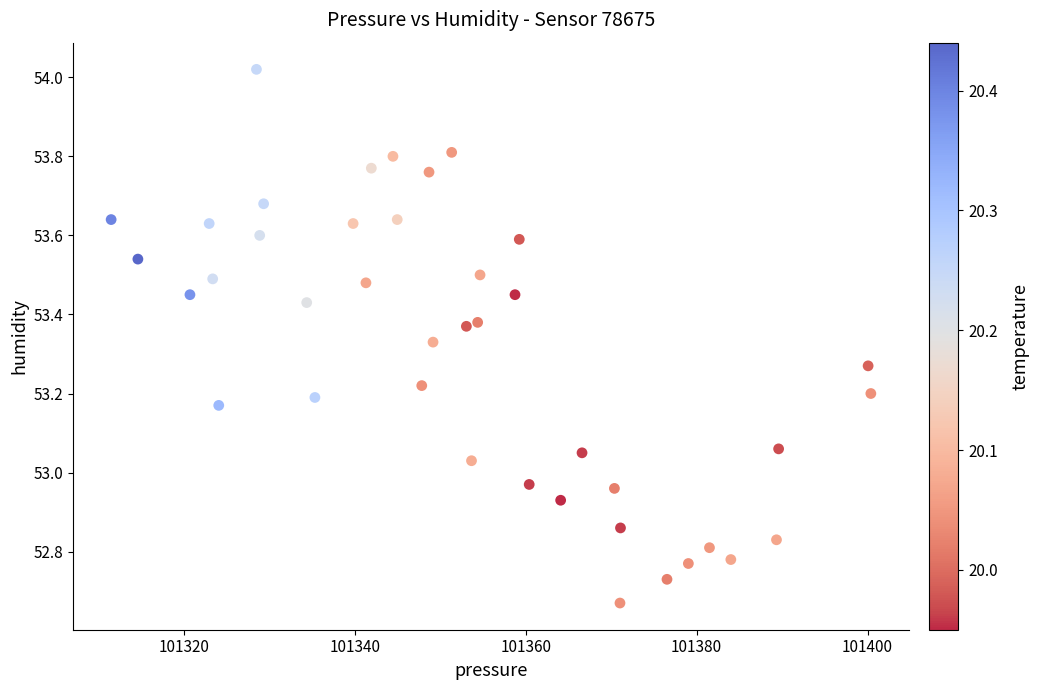

What is the range of X values (max minus min)?

88.9